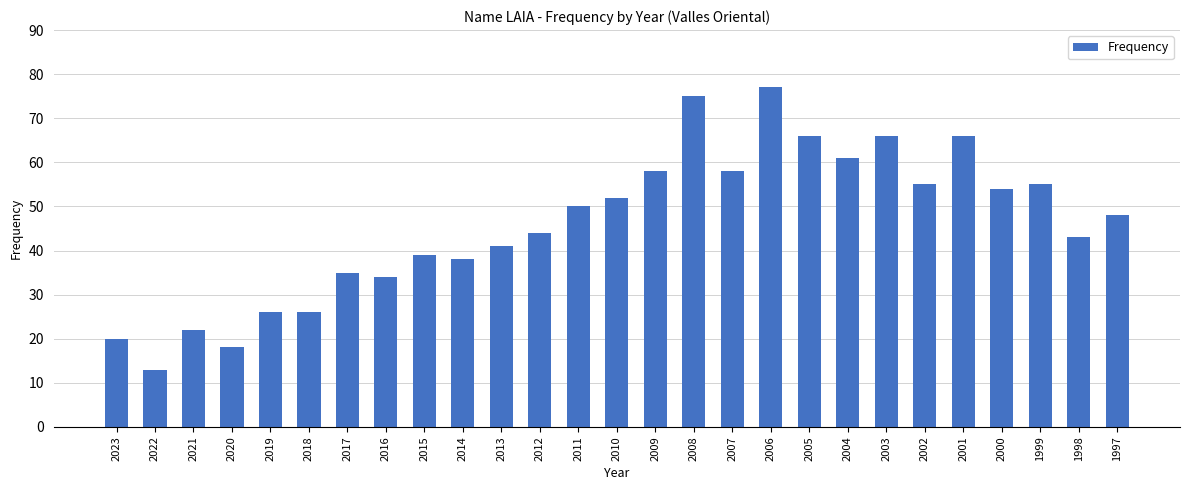

Read the value at 2005.

66